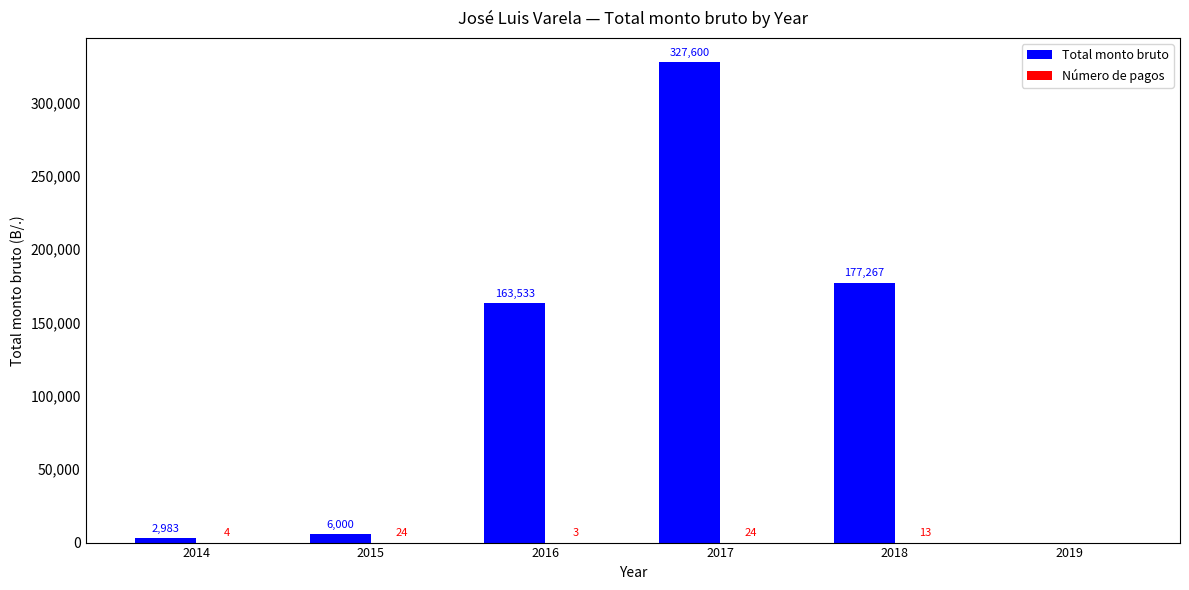

At which category is the sum across all series the highest?

2017